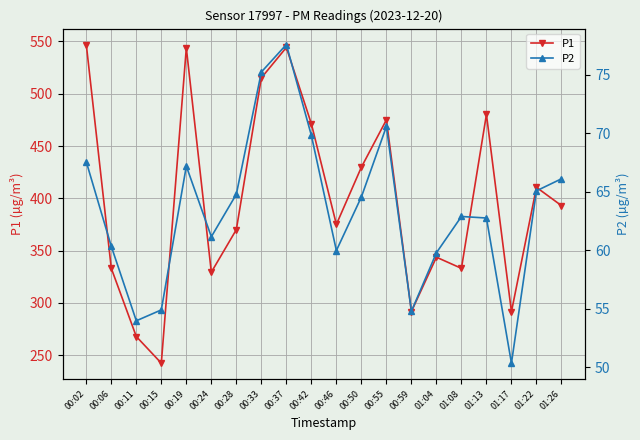

What position from the right is 00:55?

8